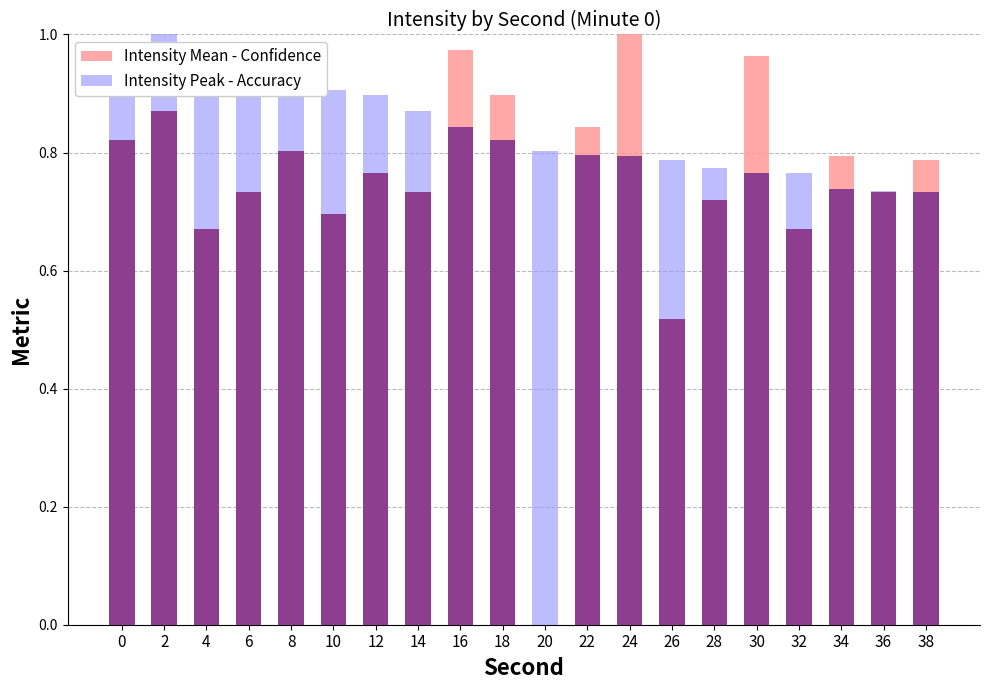

Reading left to right, list all the values displayed in this chart.

Intensity Mean - Confidence: 0=0.8	2=0.9	4=0.7	6=0.7	8=0.8	10=0.7	12=0.8	14=0.7	16=1.0	18=0.9	20=0.0	22=0.8	24=1.0	26=0.5	28=0.7	30=1.0	32=0.7	34=0.8	36=0.7	38=0.8
Intensity Peak - Accuracy: 0=1.0	2=1.0	4=1.0	6=1.0	8=0.9	10=0.9	12=0.9	14=0.9	16=0.8	18=0.8	20=0.8	22=0.8	24=0.8	26=0.8	28=0.8	30=0.8	32=0.8	34=0.7	36=0.7	38=0.7